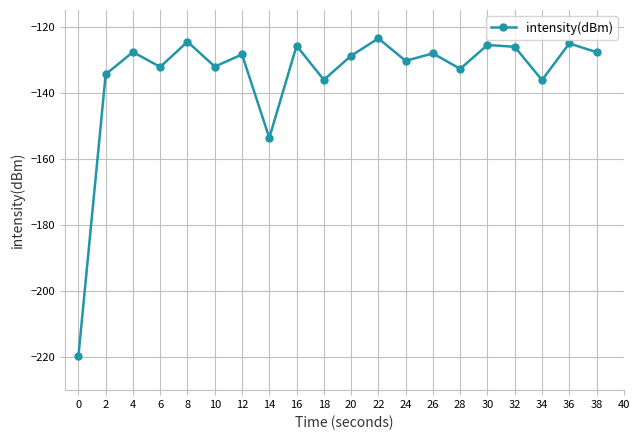

What value does the data have at 8?

-124.6